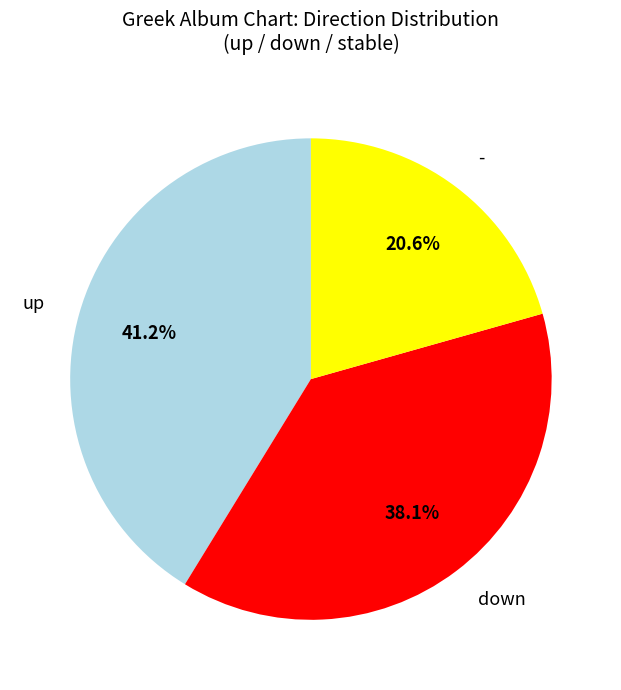

Does down account for over 50% of the chart?

No